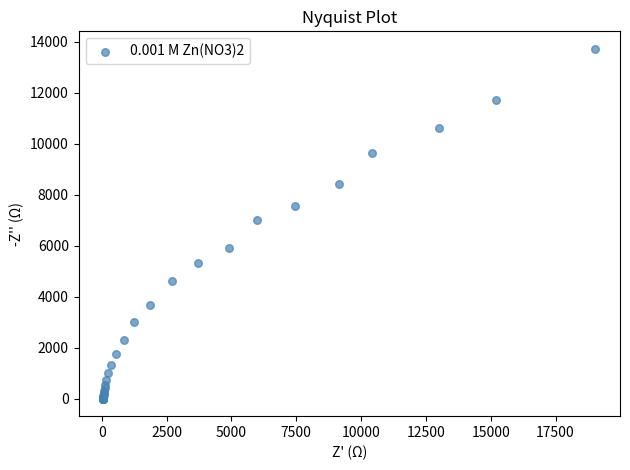

What Y value in the scatter plot is closest to 6864?

7016.7